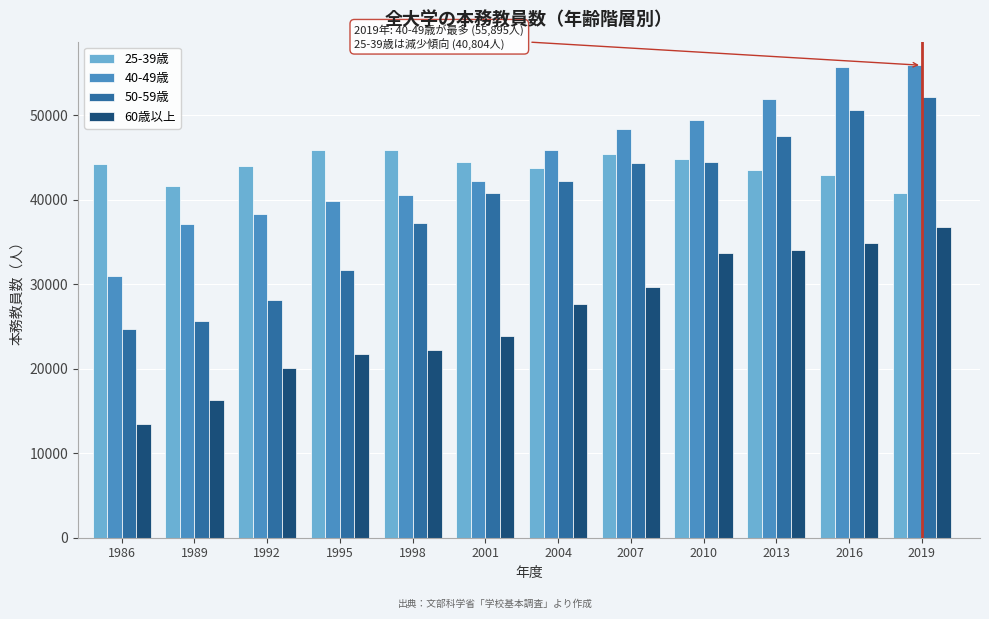

The 60歳以上 series shows 13478 at 1986. True or false?

True